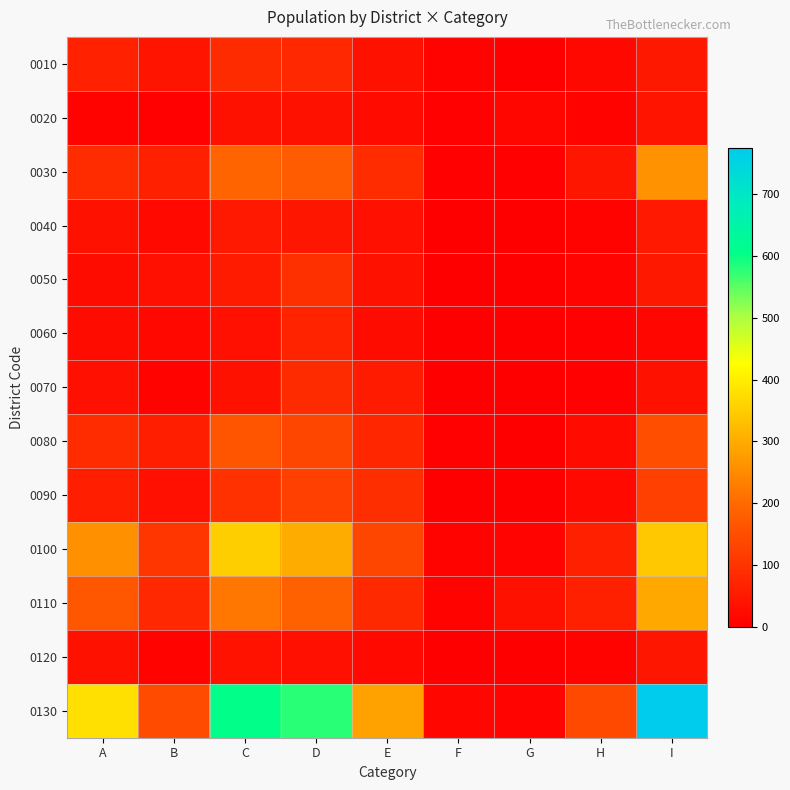

Reading left to right, list all the values displayed in this chart.

0010: A=64	B=40	C=84	D=76	E=34	F=9	G=1	H=16	I=47
0020: A=9	B=6	C=36	D=35	E=24	F=4	G=13	H=8	I=40
0030: A=85	B=61	C=191	D=175	E=85	F=4	G=5	H=45	I=263
0040: A=35	B=19	C=51	D=45	E=33	F=1	G=2	H=9	I=49
0050: A=27	B=31	C=52	D=92	E=34	F=1	G=1	H=11	I=48
0060: A=25	B=17	C=33	D=67	E=25	F=0	G=0	H=5	I=15
0070: A=32	B=8	C=35	D=82	E=53	F=2	G=0	H=5	I=36
0080: A=87	B=60	C=161	D=136	E=74	F=6	G=2	H=22	I=151
0090: A=60	B=31	C=94	D=124	E=90	F=2	G=0	H=20	I=123
0100: A=258	B=103	C=353	D=302	E=134	F=8	G=10	H=63	I=344
0110: A=166	B=77	C=220	D=184	E=79	F=9	G=34	H=61	I=296
0120: A=35	B=9	C=39	D=33	E=19	F=3	G=2	H=7	I=44
0130: A=381	B=144	C=603	D=579	E=287	F=14	G=11	H=140	I=775